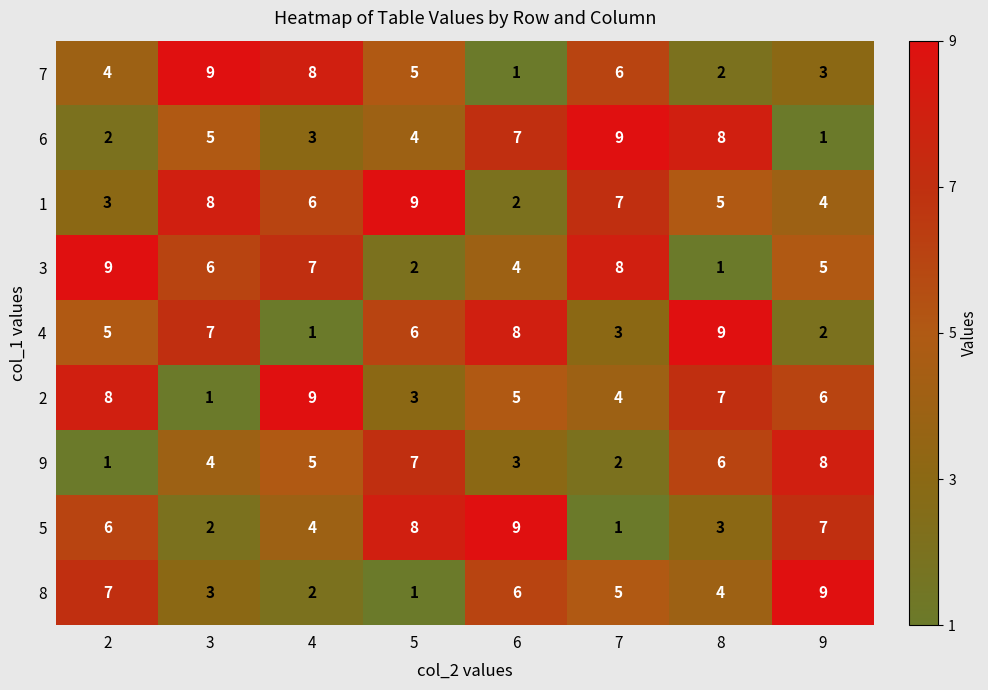

What is the highest value of the 5 series?

9